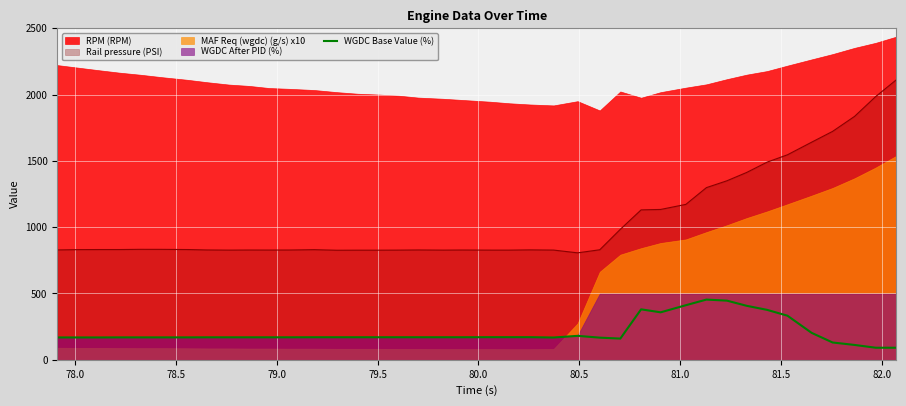

What is the minimum value for WGDC Base Value (%)?

91.0